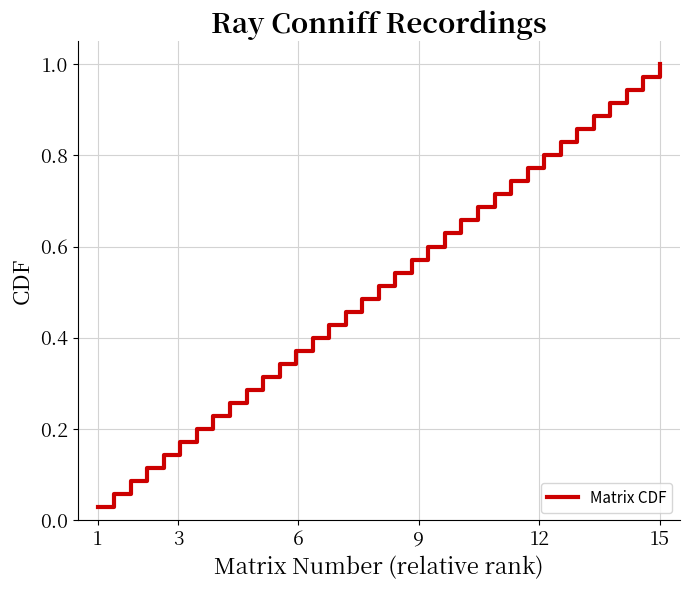

Which category has the highest value across all series?

15